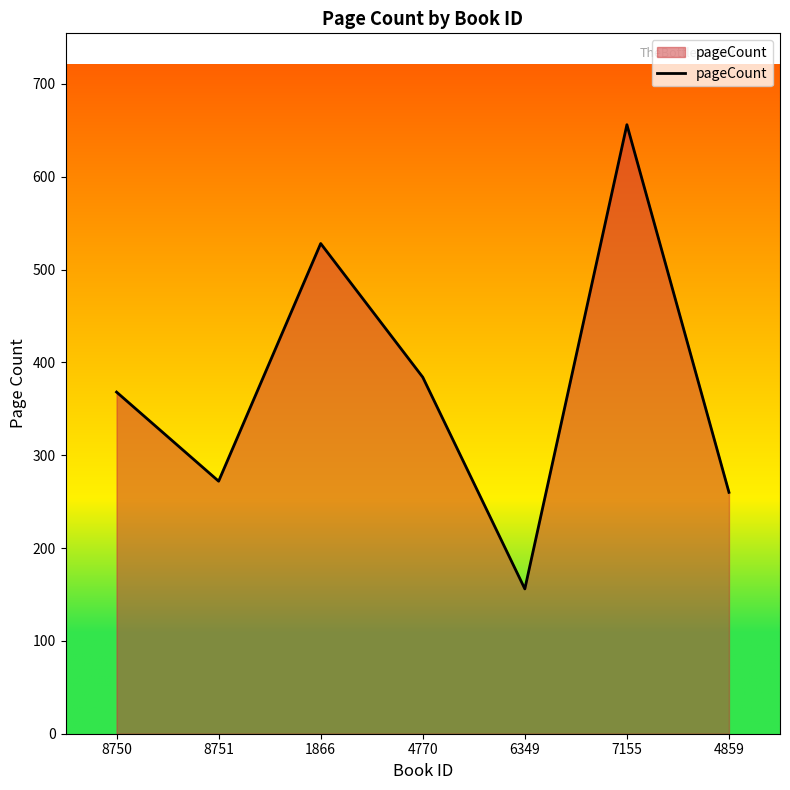

How many interior local valleys (lower than both neighbors) does the data have?

2